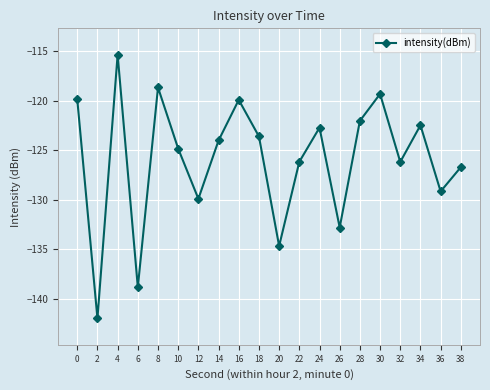

How many data points does each series have?

20